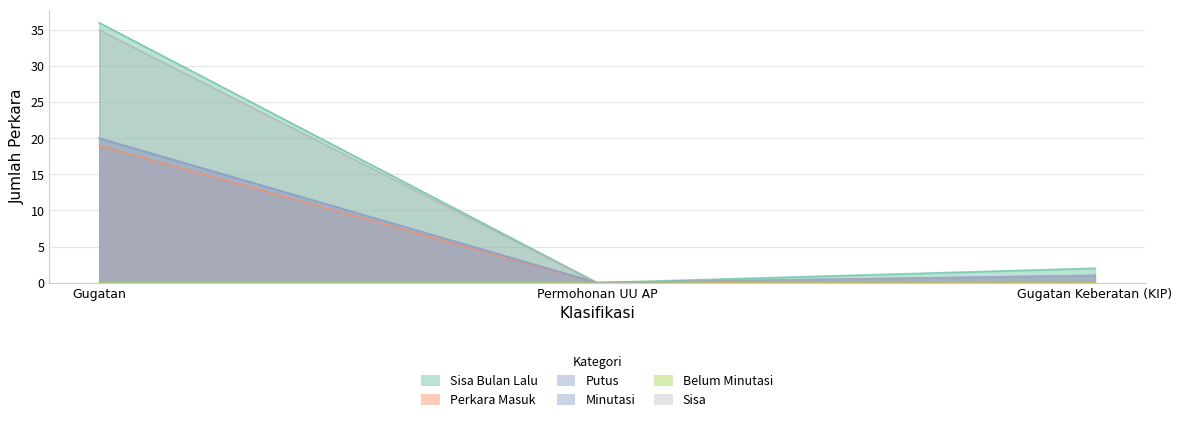

How many categories are shown in the chart?

3